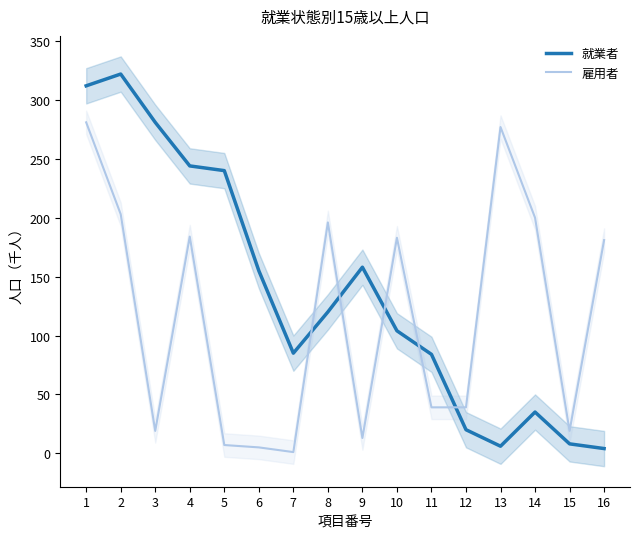

At which category does the chart reach its peak across all series?

2